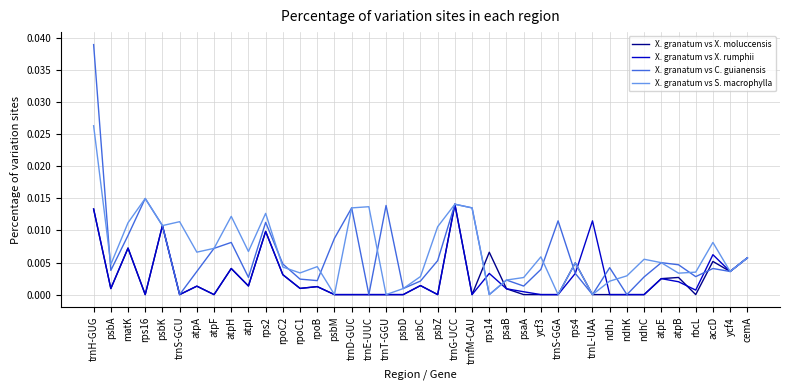

The value of X. granatum vs S. macrophylla at psaB is 0.0. True or false?

True